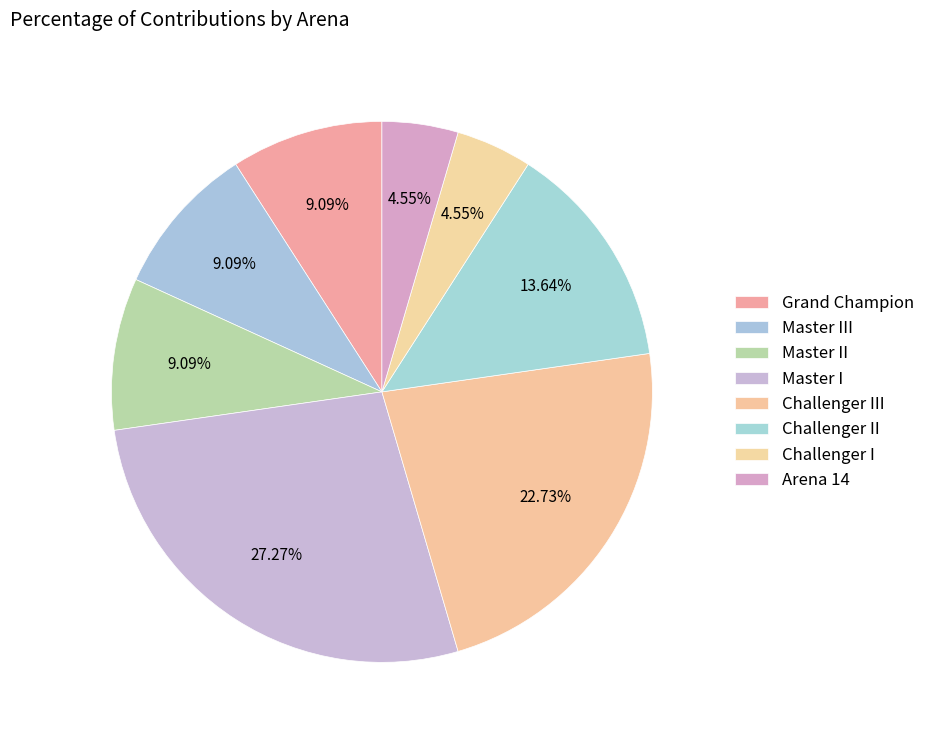

What percentage is the Master I slice, to the nearest percent?

27%